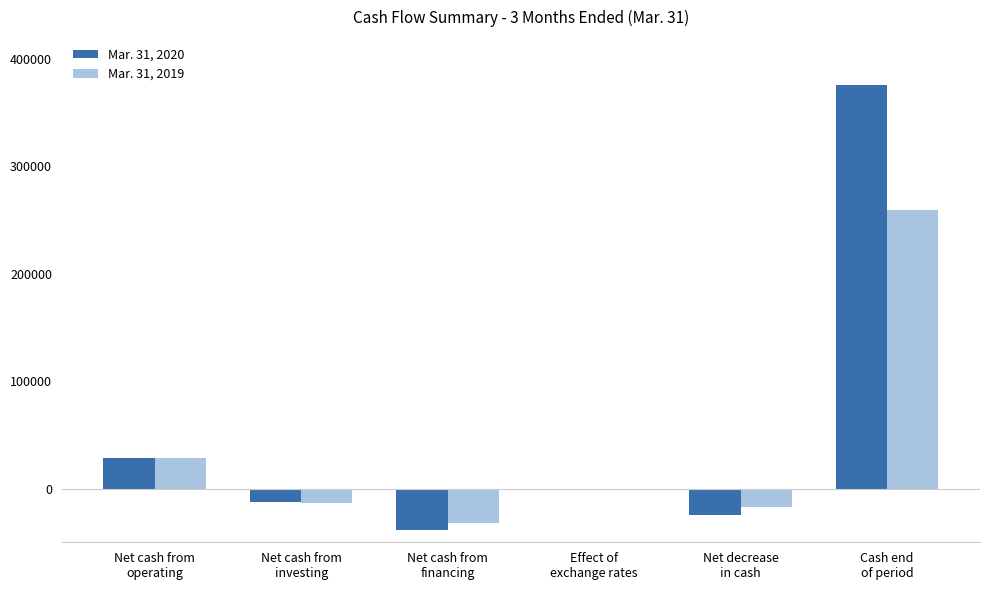

What is the maximum value shown in the chart?

375116